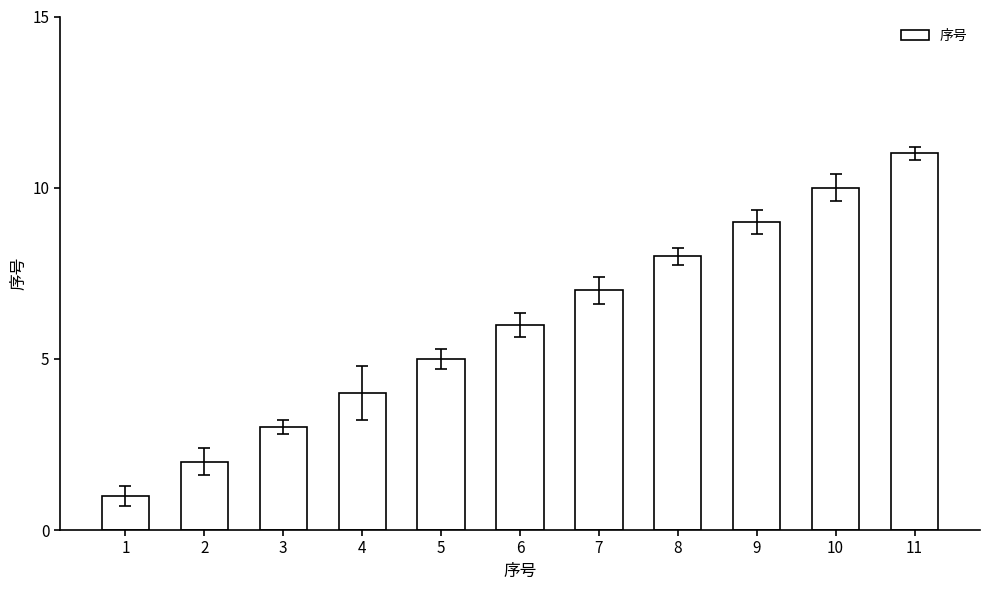

What is the smallest value displayed?

1